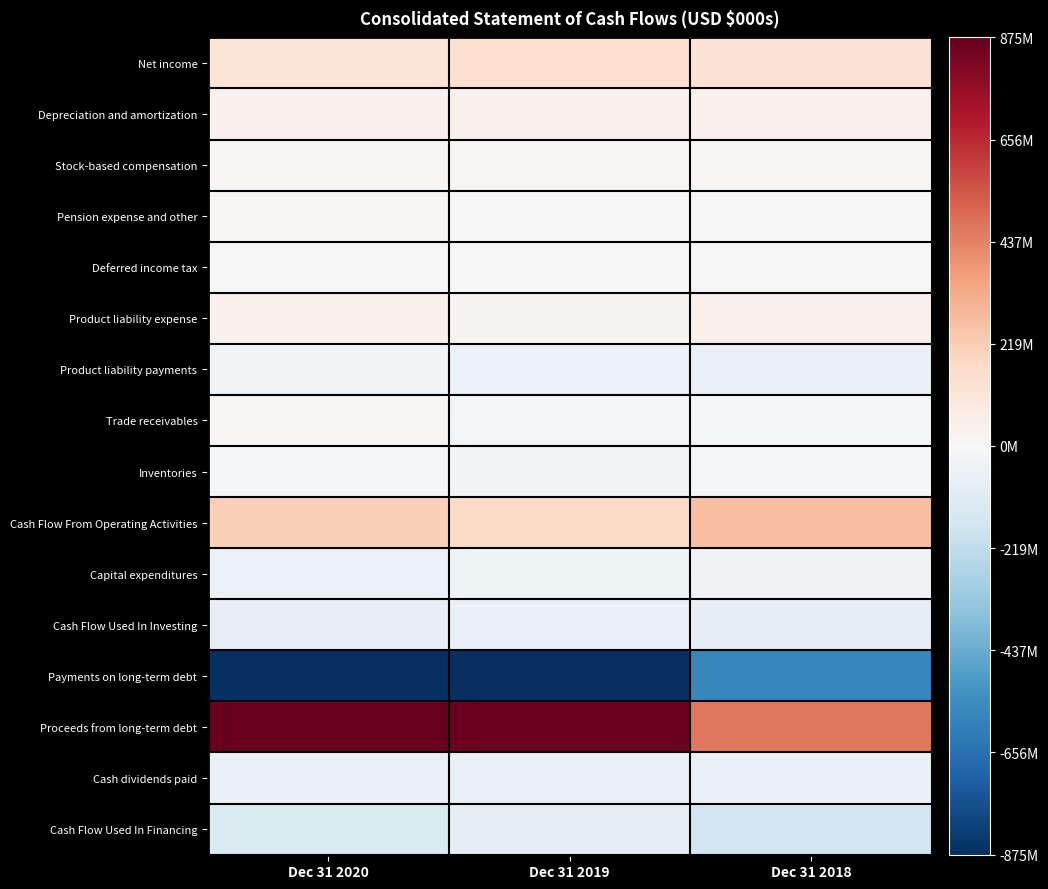

Reading left to right, list all the values displayed in this chart.

Net income: Dec 31 2020=121162	Dec 31 2019=137649	Dec 31 2018=125115
Depreciation and amortization: Dec 31 2020=39674	Dec 31 2019=38020	Dec 31 2018=37852
Stock-based compensation: Dec 31 2020=6920	Dec 31 2019=13760	Dec 31 2018=12239
Pension expense and other: Dec 31 2020=10082	Dec 31 2019=3382	Dec 31 2018=5901
Deferred income tax: Dec 31 2020=-3322	Dec 31 2019=1272	Dec 31 2018=-4065
Product liability expense: Dec 31 2020=39036	Dec 31 2019=26619	Dec 31 2018=45327
Product liability payments: Dec 31 2020=-23727	Dec 31 2019=-54504	Dec 31 2018=-61500
Trade receivables: Dec 31 2020=7677	Dec 31 2019=-8855	Dec 31 2018=-10075
Inventories: Dec 31 2020=-8601	Dec 31 2019=-23246	Dec 31 2018=-11122
Cash Flow From Operating Activities: Dec 31 2020=206555	Dec 31 2019=164962	Dec 31 2018=263887
Capital expenditures: Dec 31 2020=-48905	Dec 31 2019=-36604	Dec 31 2018=-33960
Cash Flow Used In Investing: Dec 31 2020=-72769	Dec 31 2019=-64157	Dec 31 2018=-84395
Payments on long-term debt: Dec 31 2020=-1031000	Dec 31 2019=-880500	Dec 31 2018=-570167
Proceeds from long-term debt: Dec 31 2020=987000	Dec 31 2019=864000	Dec 31 2018=462500
Cash dividends paid: Dec 31 2020=-66578	Dec 31 2019=-63523	Dec 31 2018=-57248
Cash Flow Used In Financing: Dec 31 2020=-126529	Dec 31 2019=-84624	Dec 31 2018=-163269